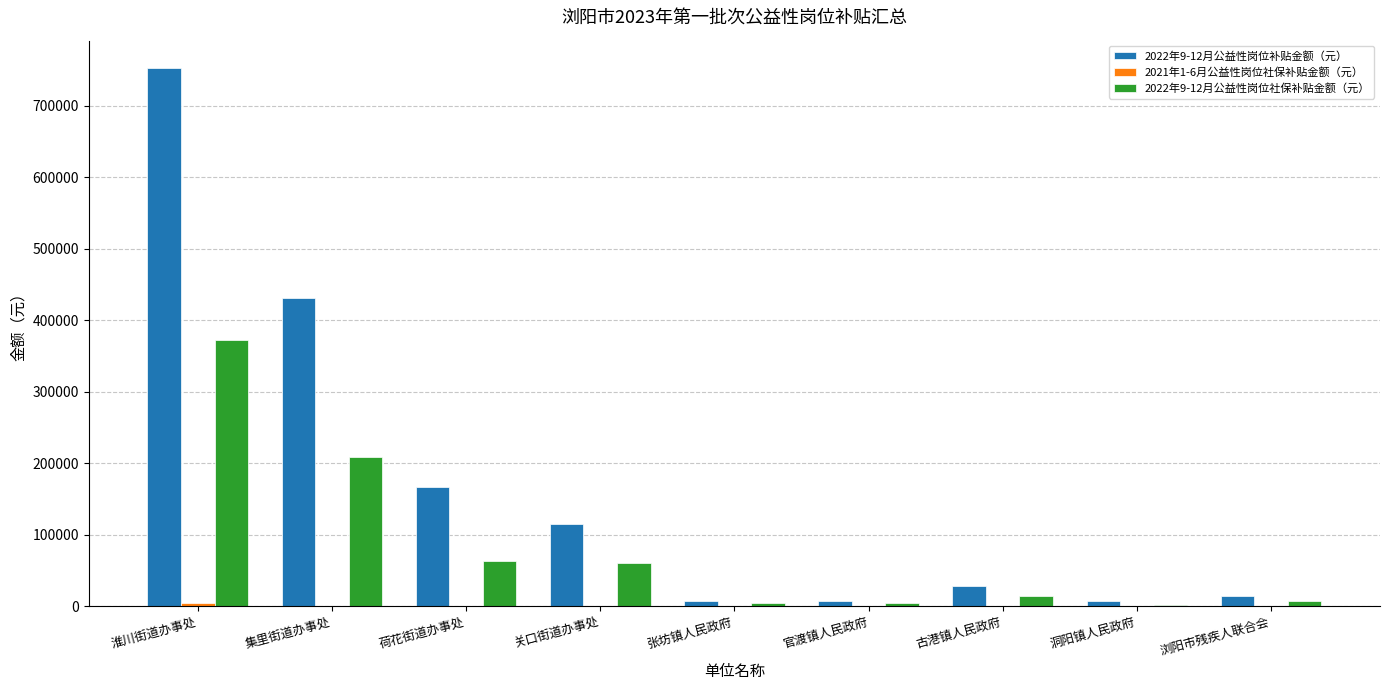

What is the total value across all series at 荷花街道办事处?

229627.3